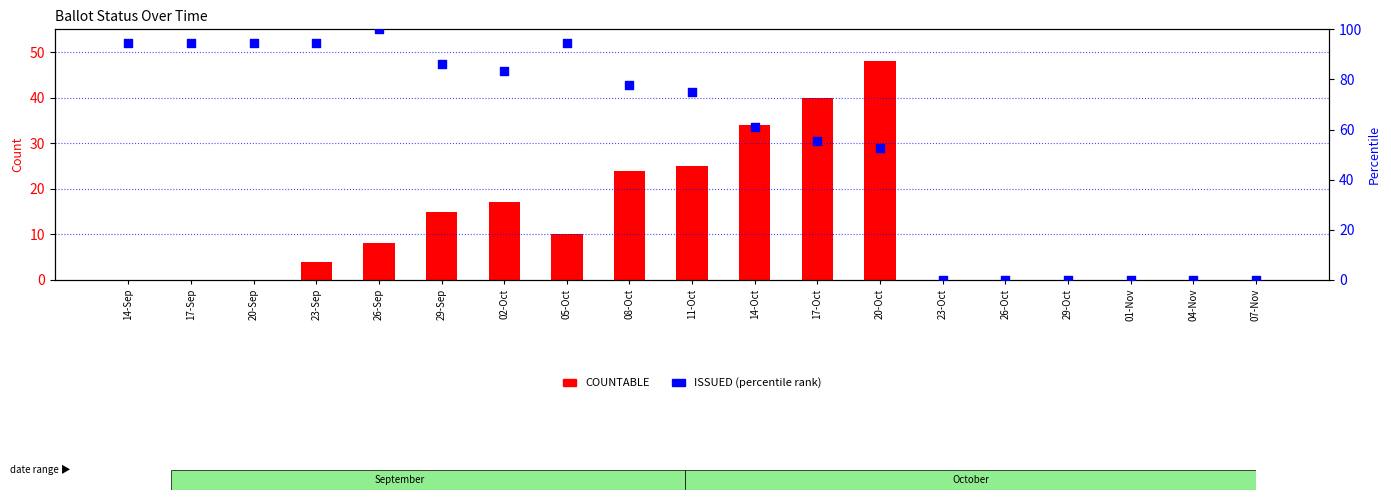

Which series has the largest Y range (max minus min)?

ISSUED (percentile)